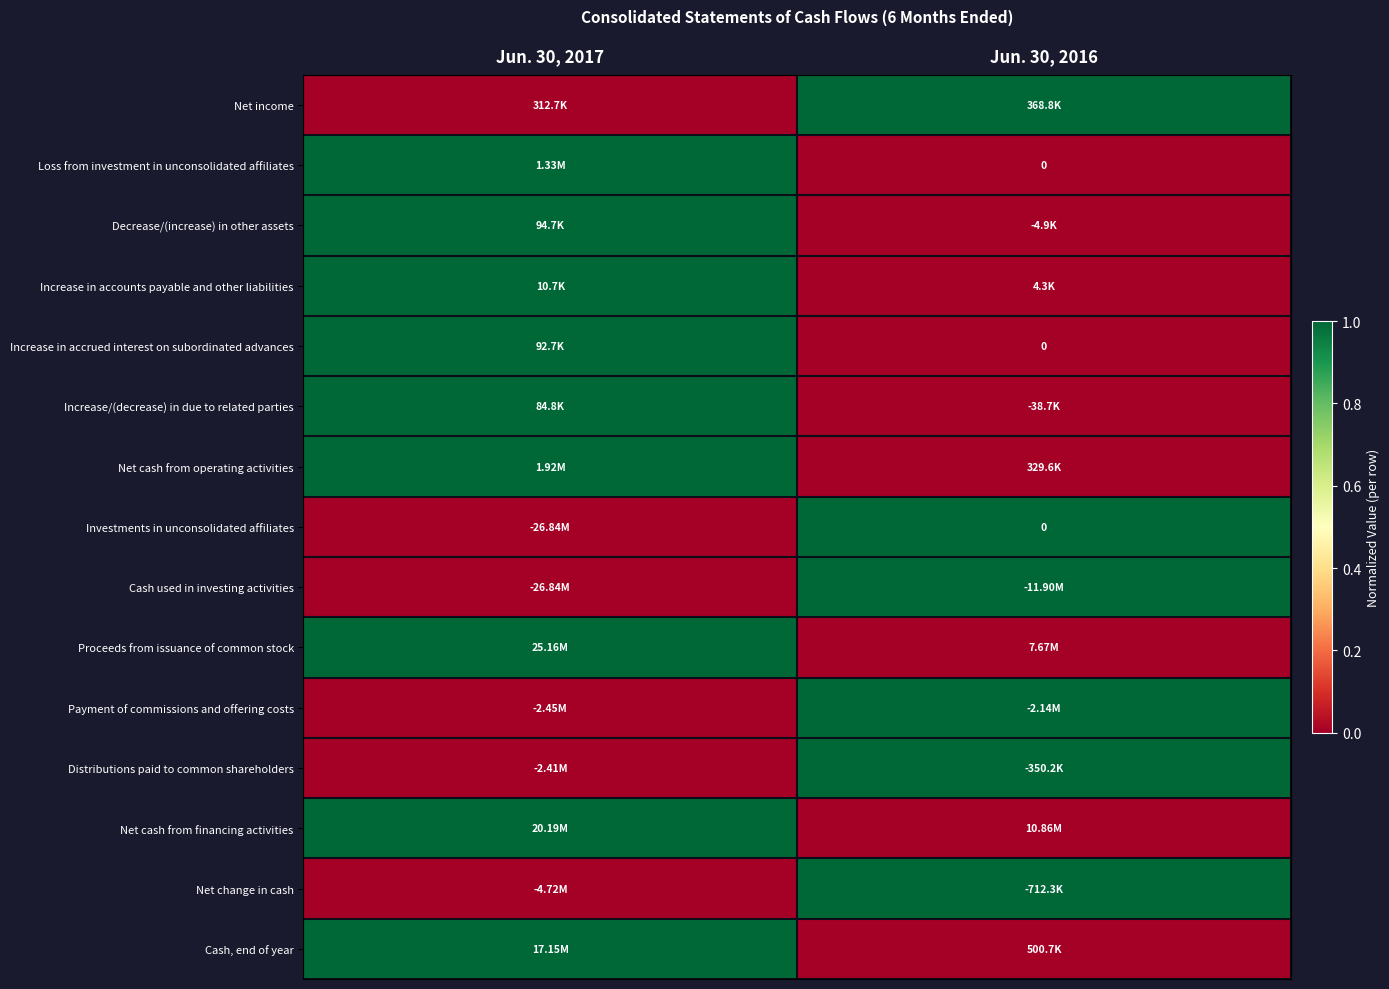

At which label is Net income closest to 0?

Jun. 30, 2017